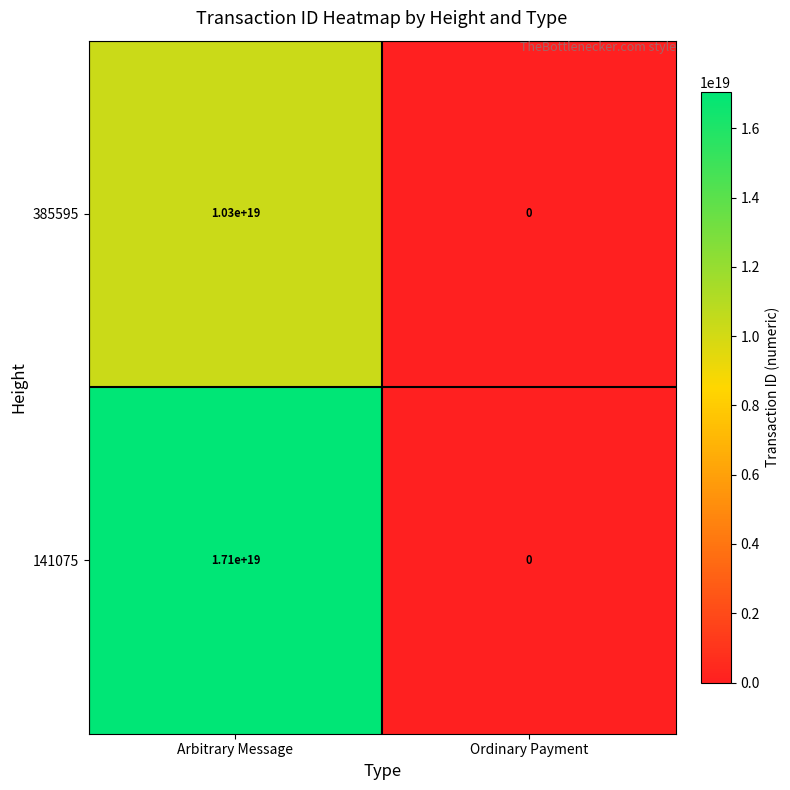

Rank the series by their average value, from highest to lowest.

141075, 385595